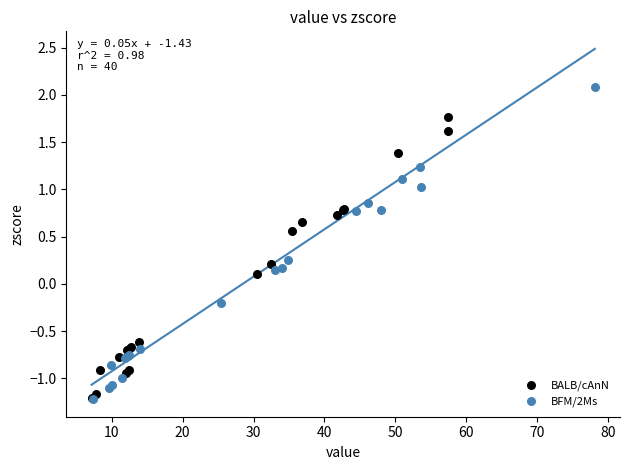

Which series has the largest Y range (max minus min)?

BFM/2Ms